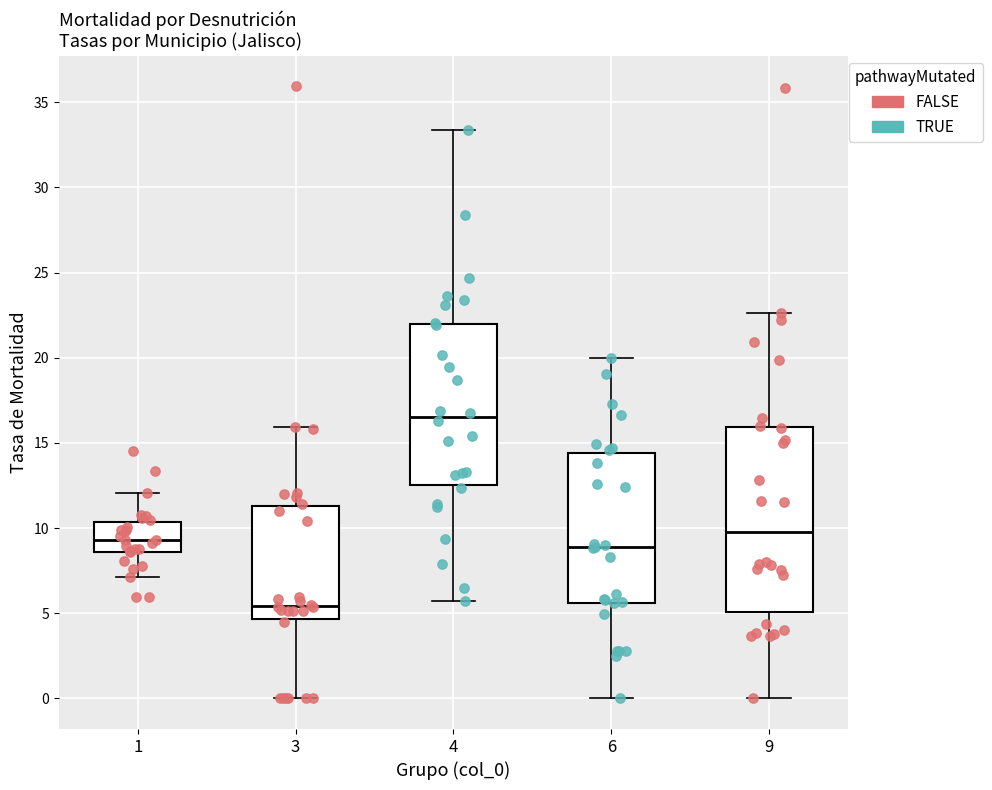

Where is the lower edge of the box at x = 6 on the y-axis? The values are not printed on the chart, so give them approximately, as read against the axis.

5.5